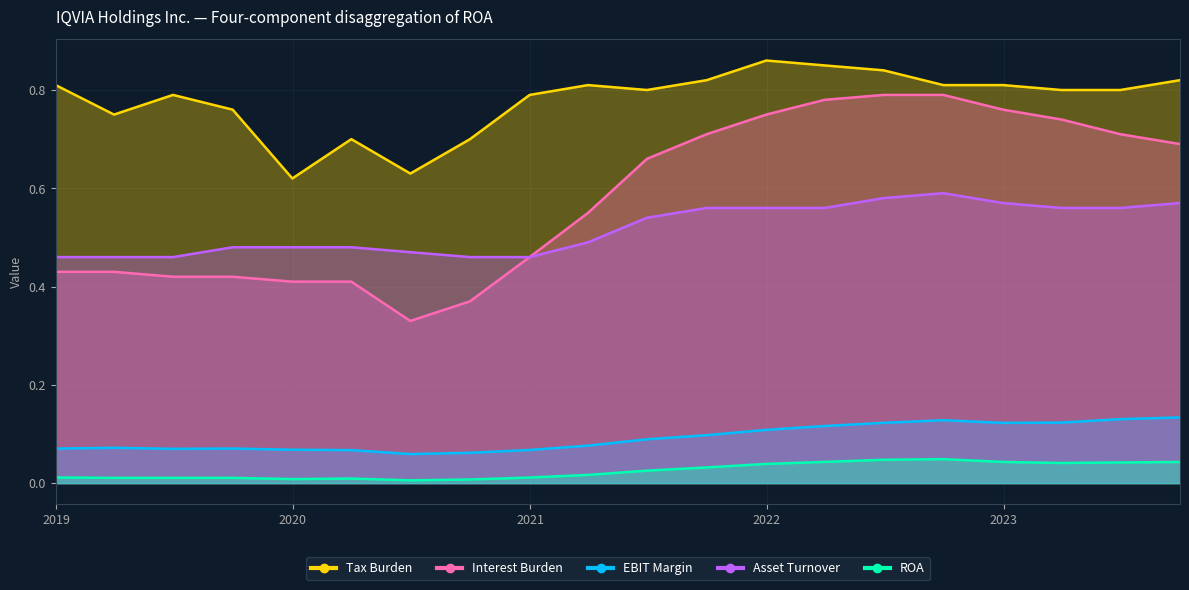

What is the spread (max minus min) of values at 2023-03-31?

0.8